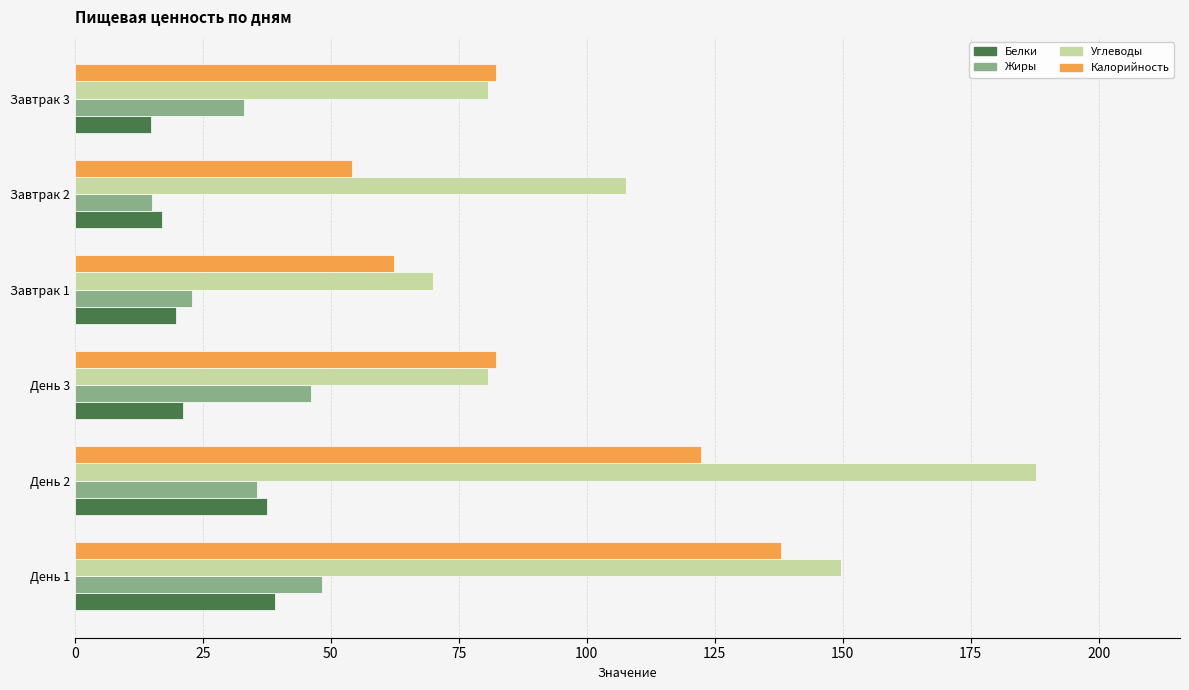

The value of Белки at День 1 is 13.2. True or false?

False